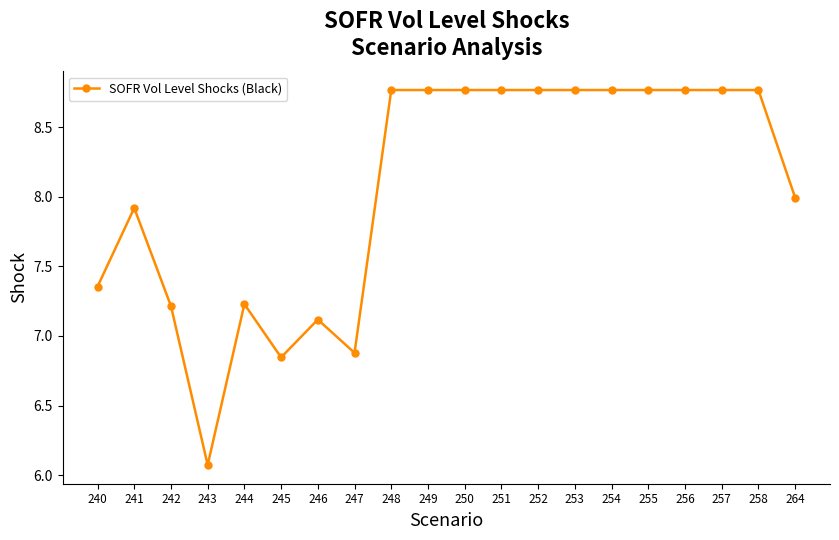

What is the difference between the maximum and minimum values?

2.7